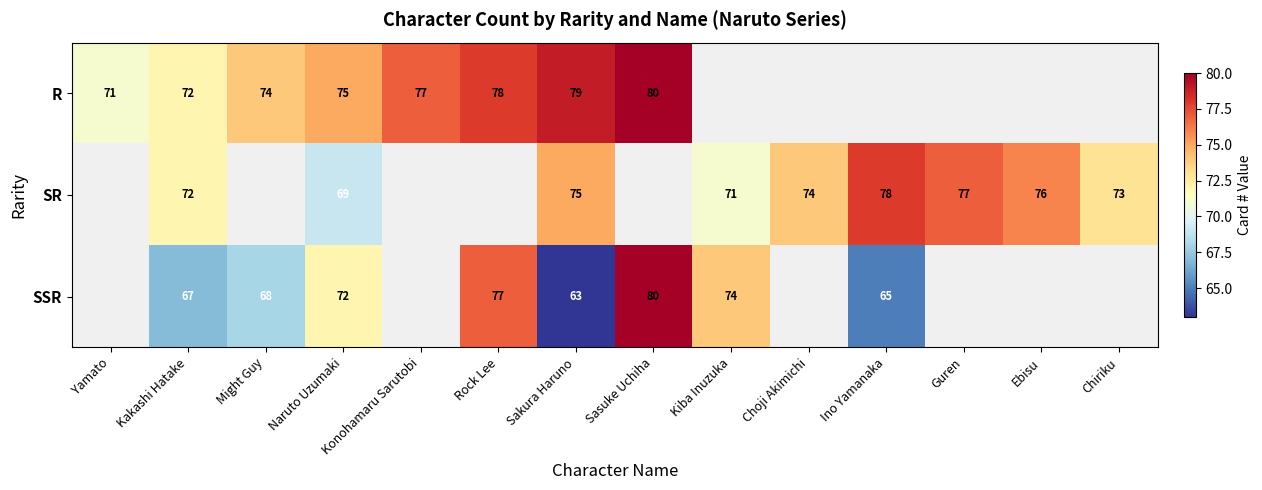

The value of R at Might Guy is 27. True or false?

False